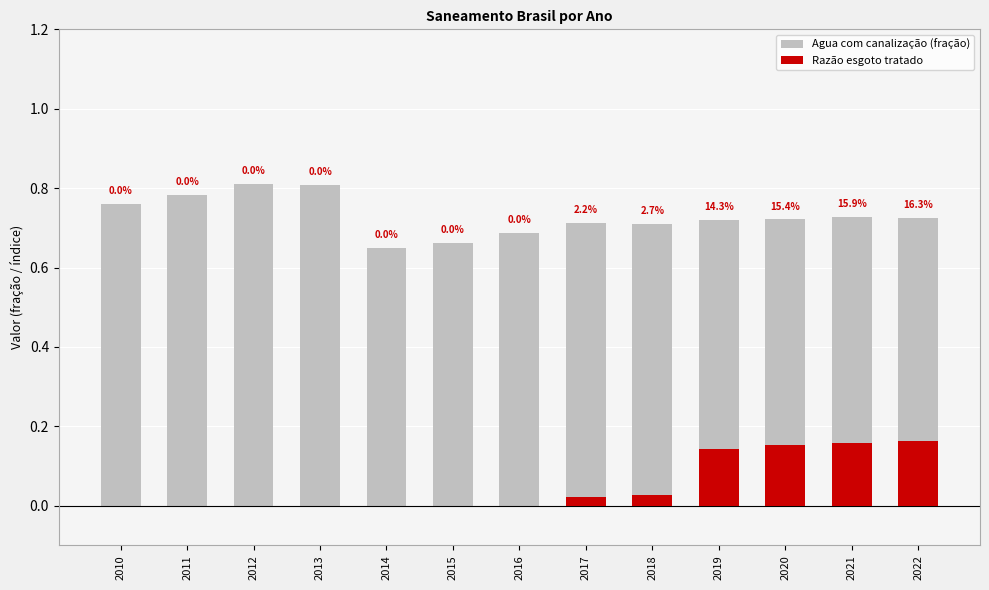

At 2012, list the series in order from largest to smallest.

Agua com canalização (fração), Razão esgoto tratado